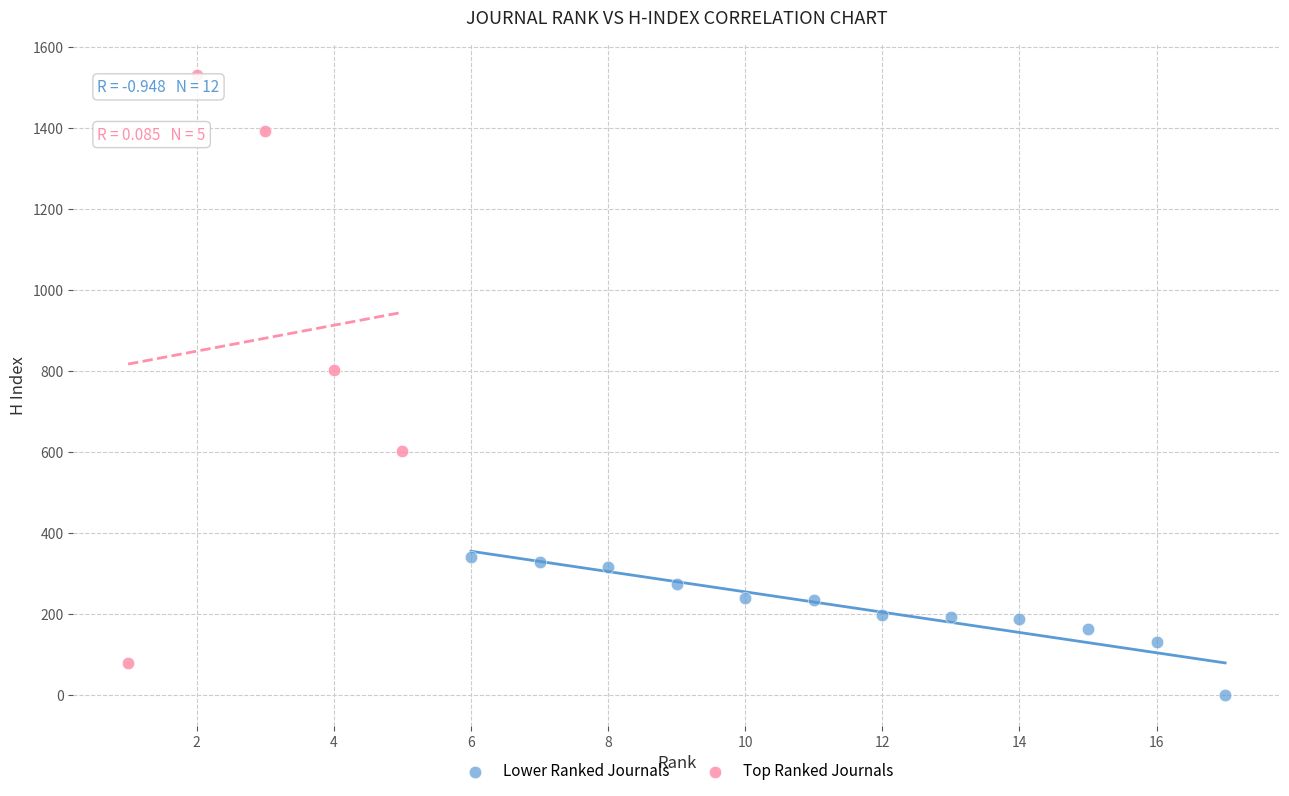

Which series contains the lowest Y value?

Lower Ranked Journals